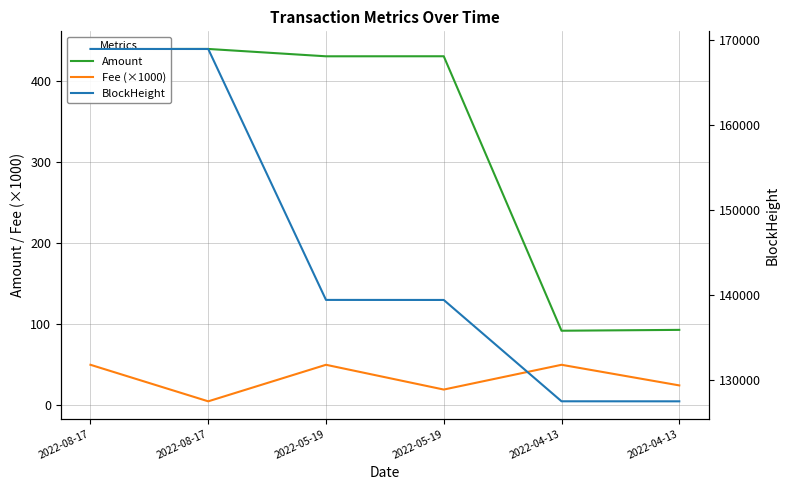

Reading left to right, transcribe all the data shown in this chart.

Amount: 2022-08-17=438.9	2022-08-17=439.0	2022-05-19=429.9	2022-05-19=430.0	2022-04-13=92.0	2022-04-13=93.0
Fee (×1000): 2022-08-17=50.0	2022-08-17=5.0	2022-05-19=50.0	2022-05-19=19.5	2022-04-13=50.0	2022-04-13=24.6
BlockHeight: 2022-08-17=168981.0	2022-08-17=168976.0	2022-05-19=139471.0	2022-05-19=139466.0	2022-04-13=127550.0	2022-04-13=127546.0